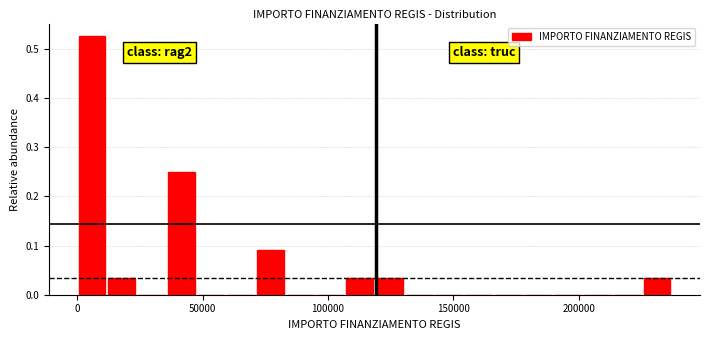

Read against the x-axis, roughly where is the centre of the tallest bar?

5000